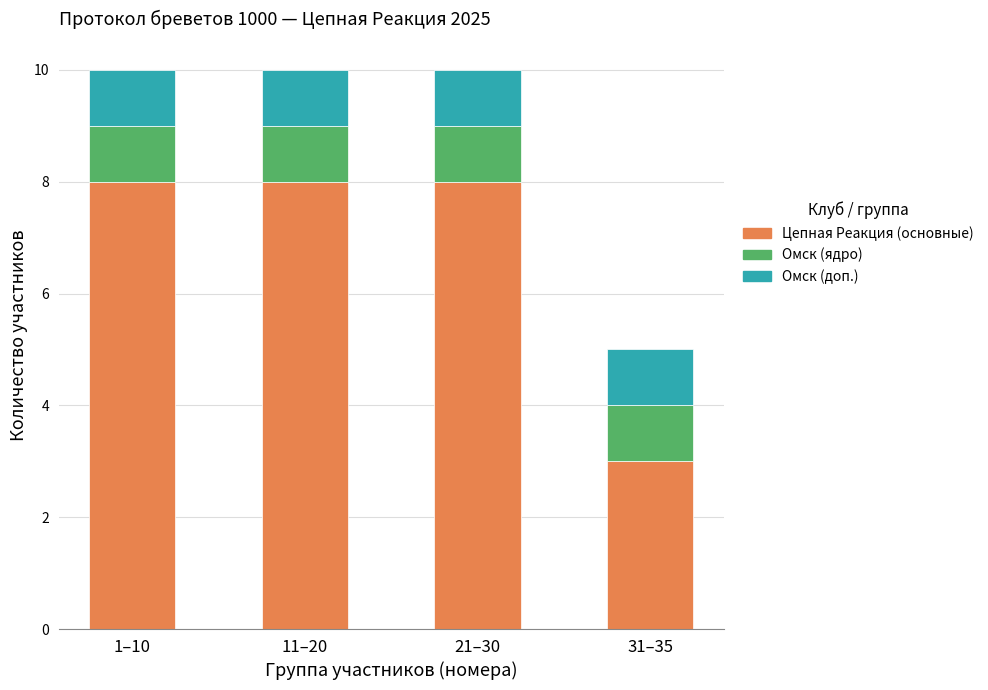

What is the maximum value for Цепная Реакция (основные)?

8